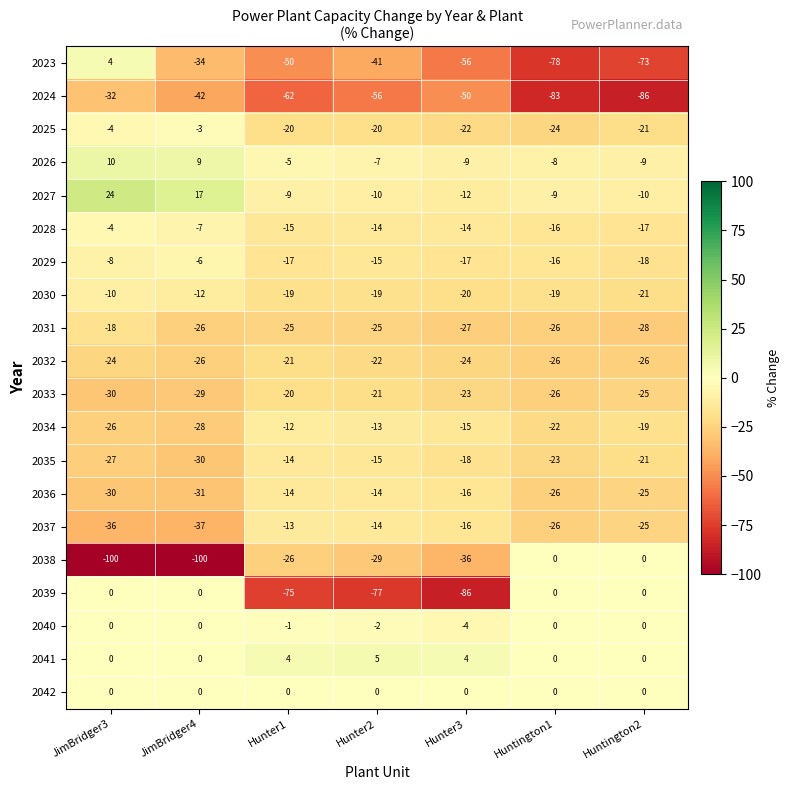

Is it true that 2029 equals -16 at Huntington1?

True